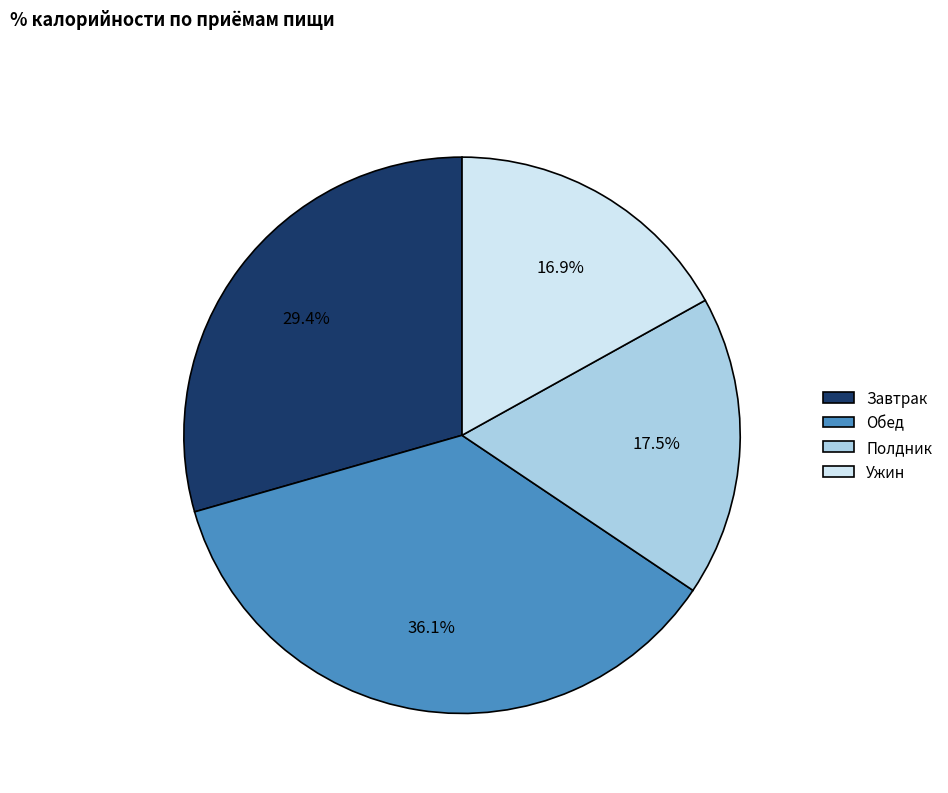

The Обед slice represents 50% of the pie. True or false?

False